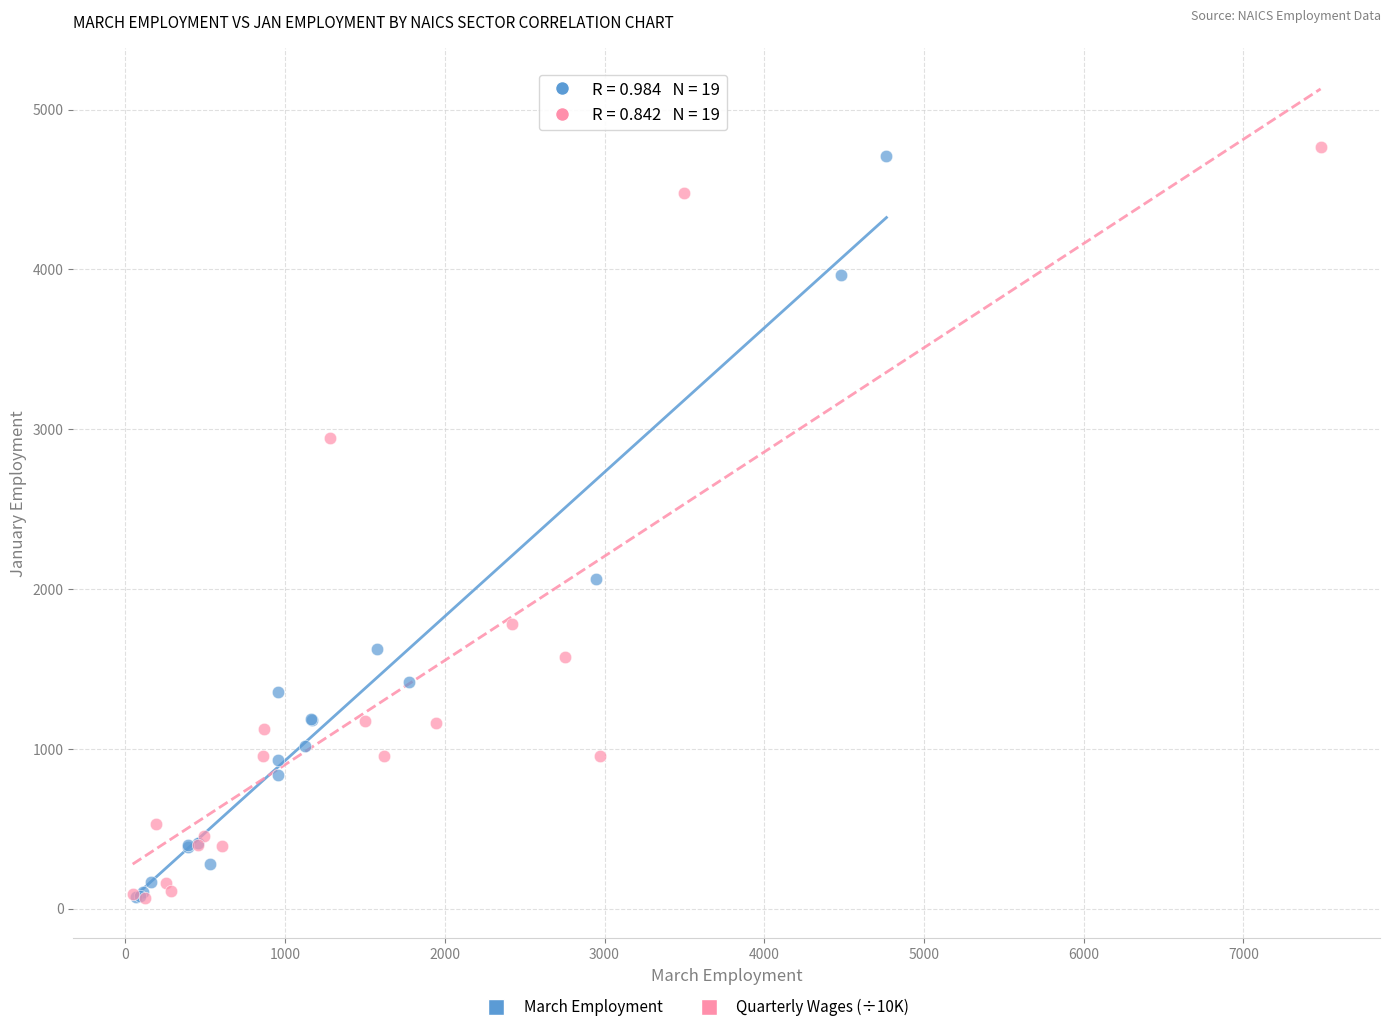

Which series has the largest Y range (max minus min)?

Quarterly Wages (÷10K)